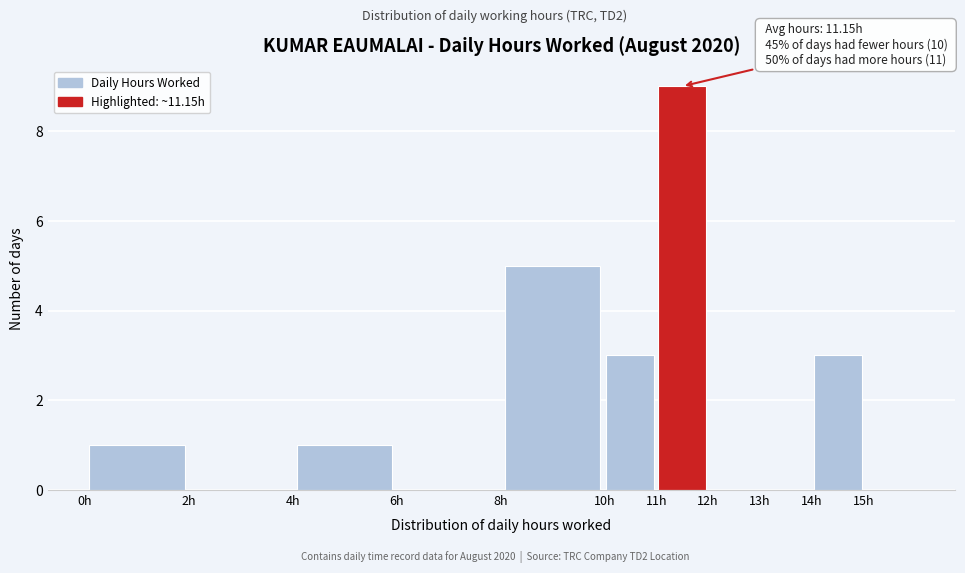

Which range on the x-axis has the tallest bar?

11 to 12